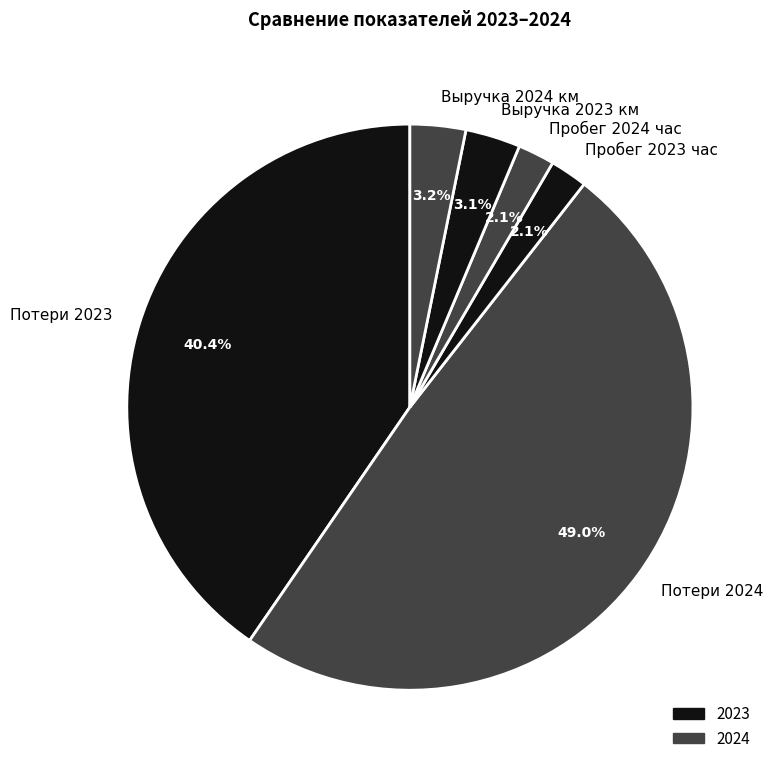

To the nearest percent, what is the average slice percentage?

17%